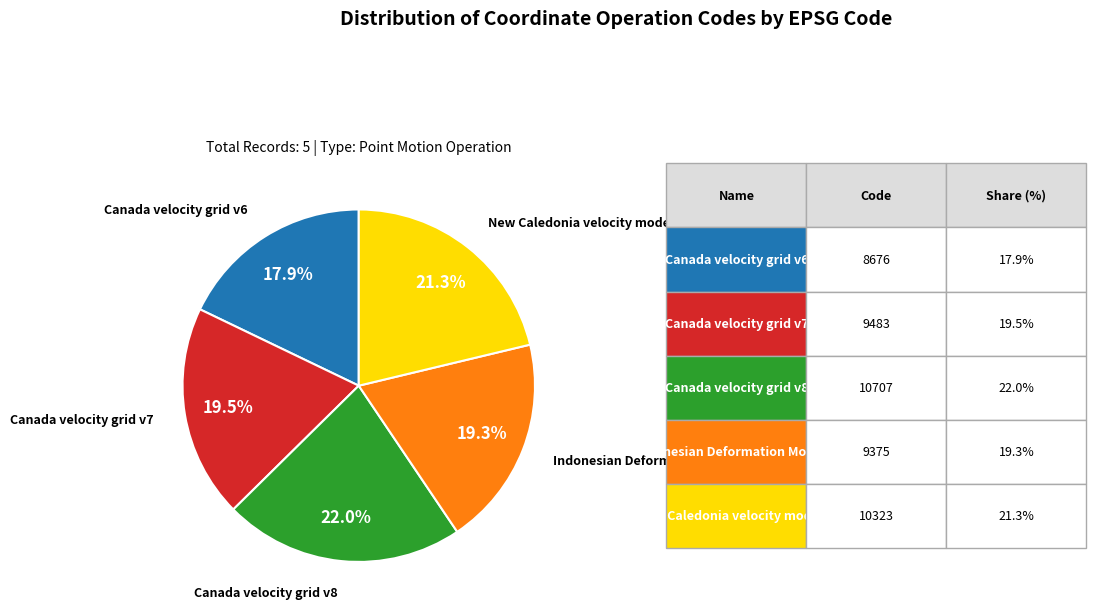

Is there any slice that represents more than half of the pie?

No